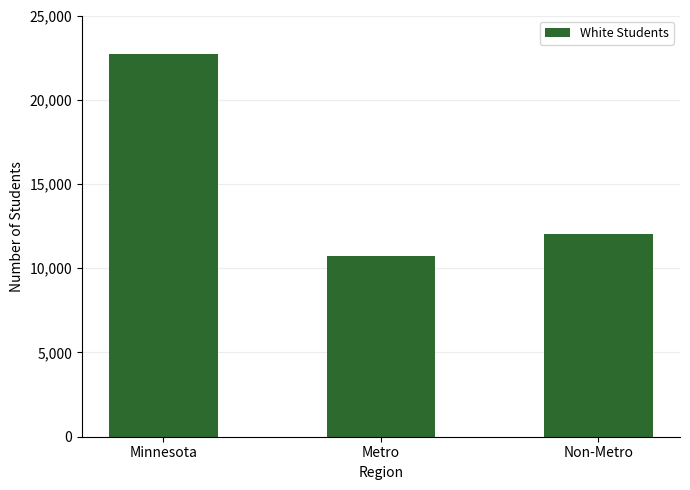

List the labels in order of value, smallest first.

Metro, Non-Metro, Minnesota